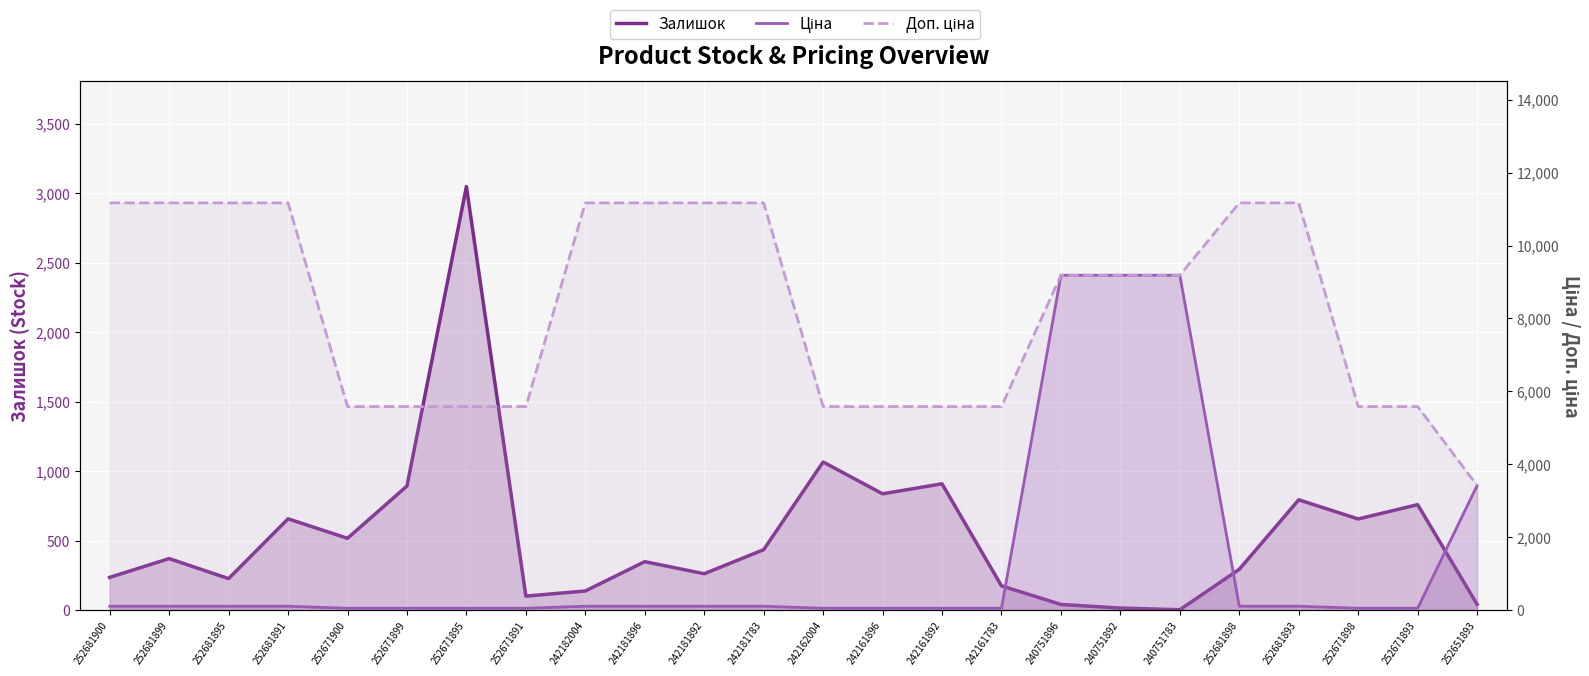

Is the value of Ціна at 252681891 greater than the value of Залишок at 242181783?

No